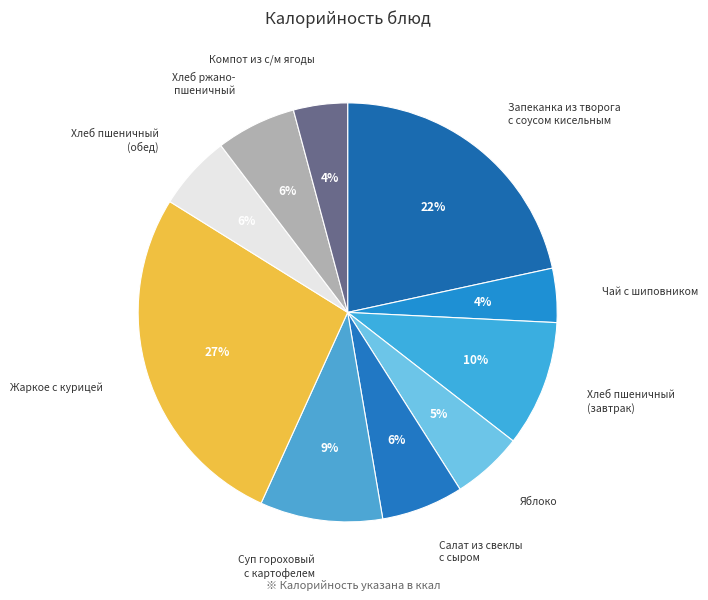

How many slices are in this pie chart?

10